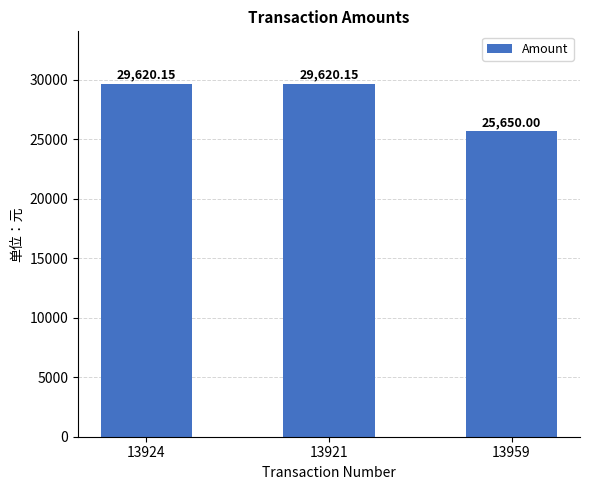

Where does the data first go above 29620?

13924